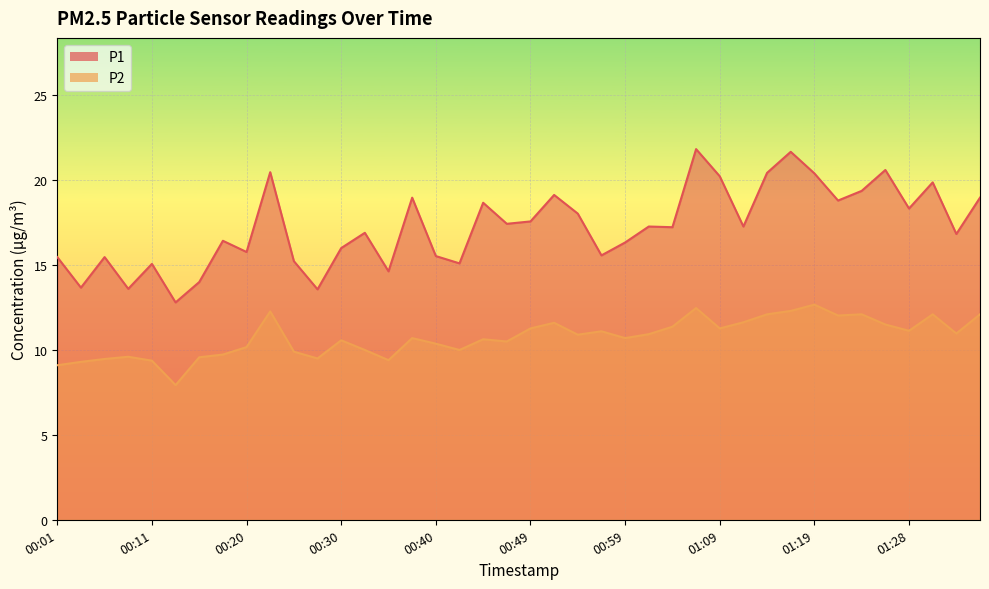

What are all the series names shown in the legend?

P1, P2